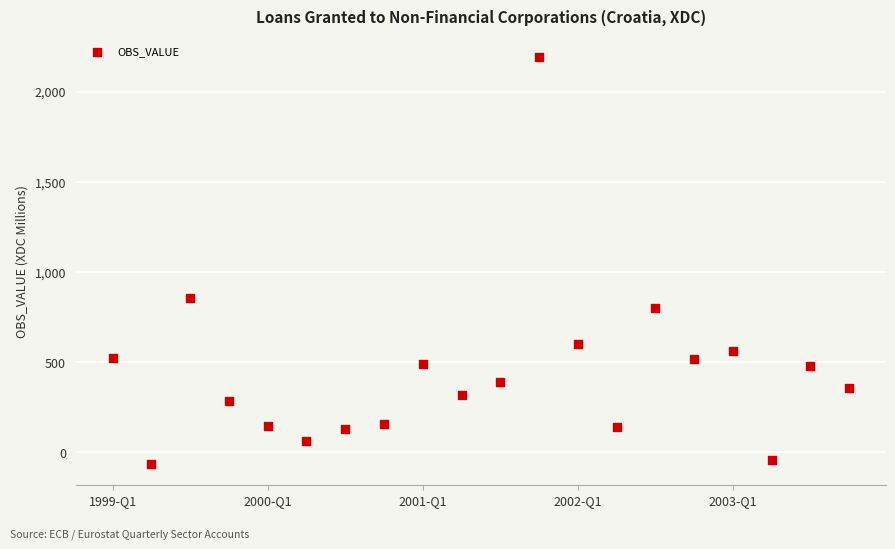

What Y value in the scatter plot is closest to 1062?

857.6